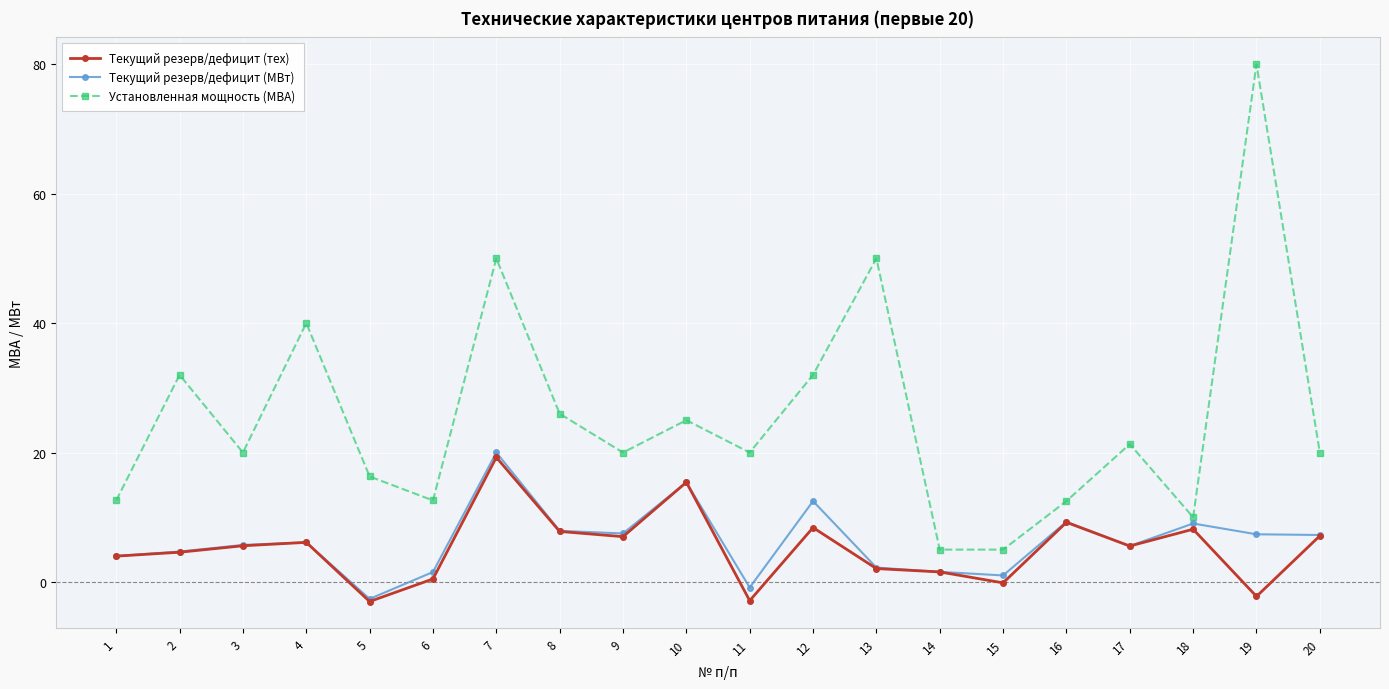

Which label corresponds to the largest value in the chart?

19